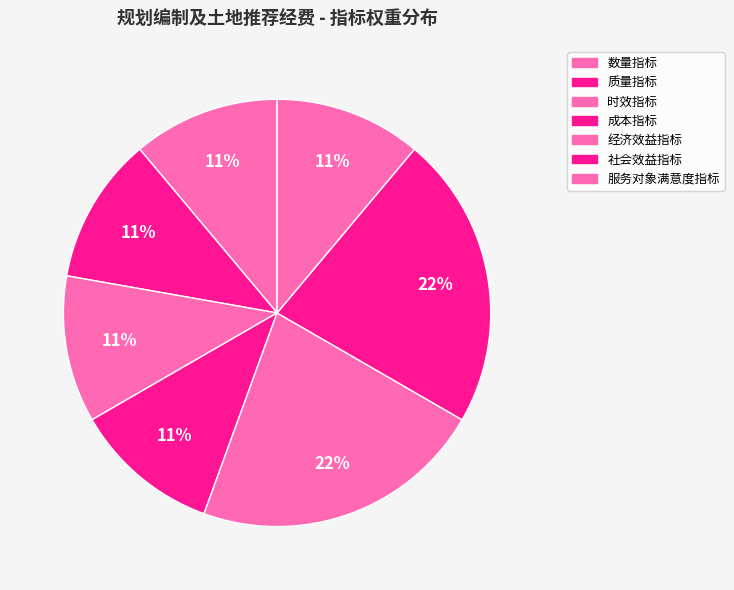

How many segments does this pie chart have?

7